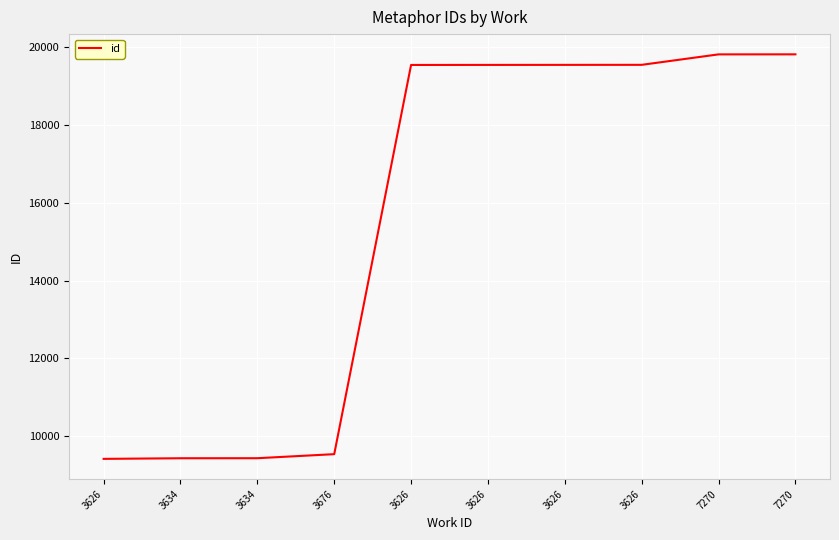

What is the sum of all values?

155639